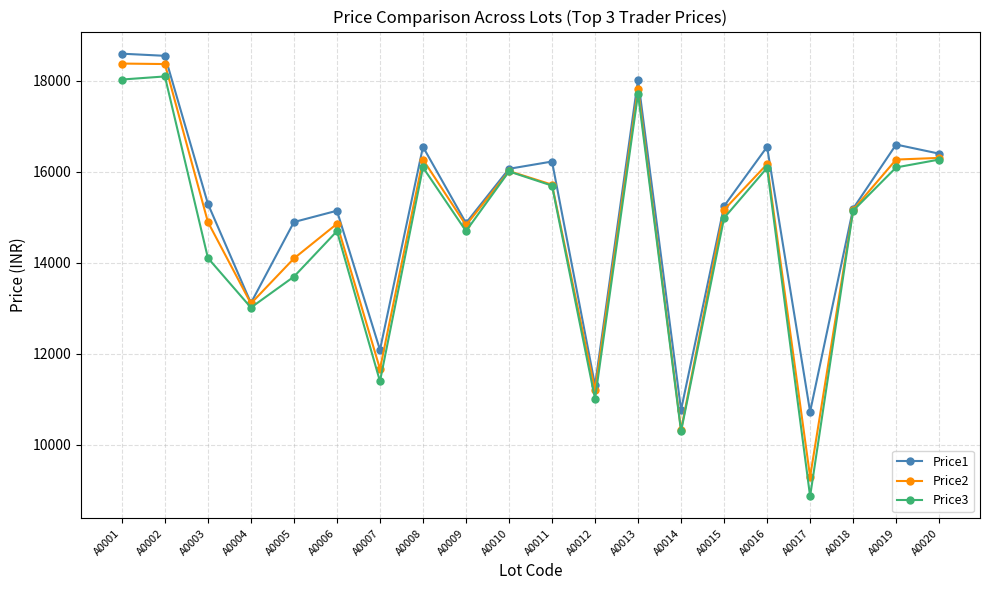

Which series changed the most between A0008 and A0018?

Price1